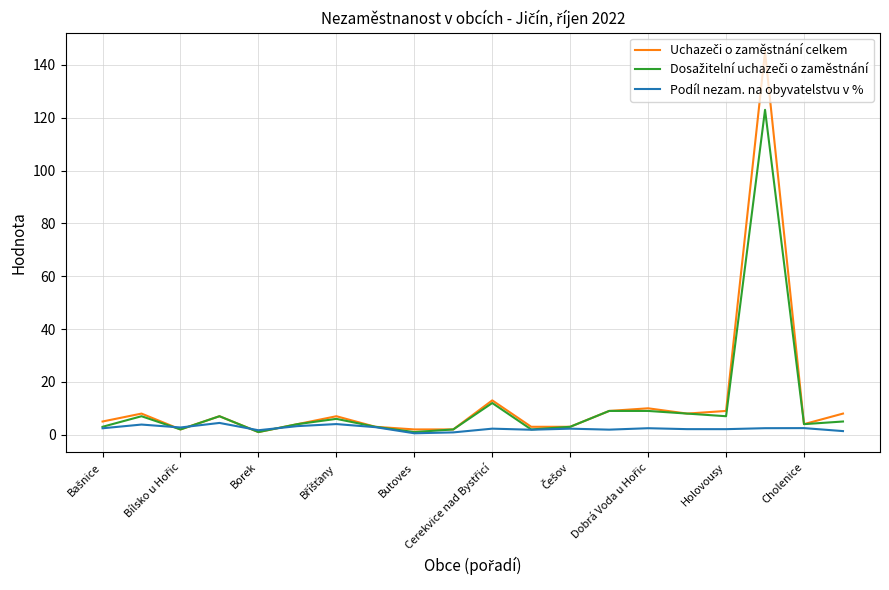

What is the maximum value shown in the chart?

145.0